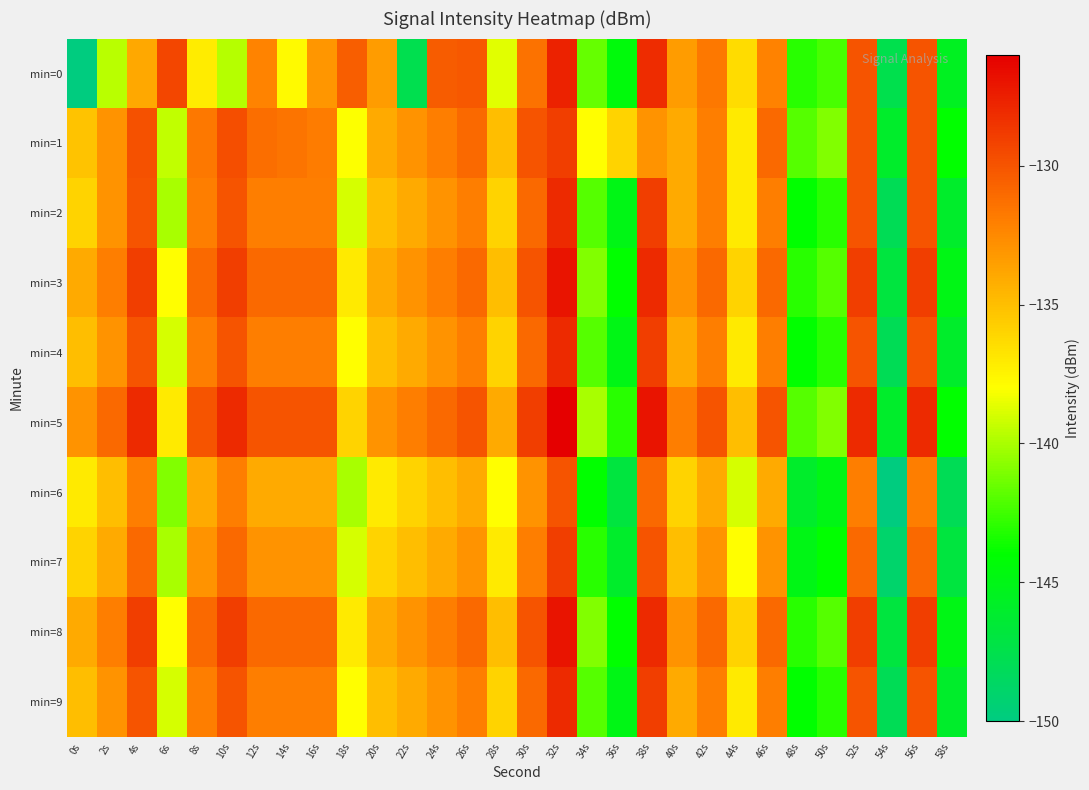

What is the maximum value shown in the chart?

-126.0